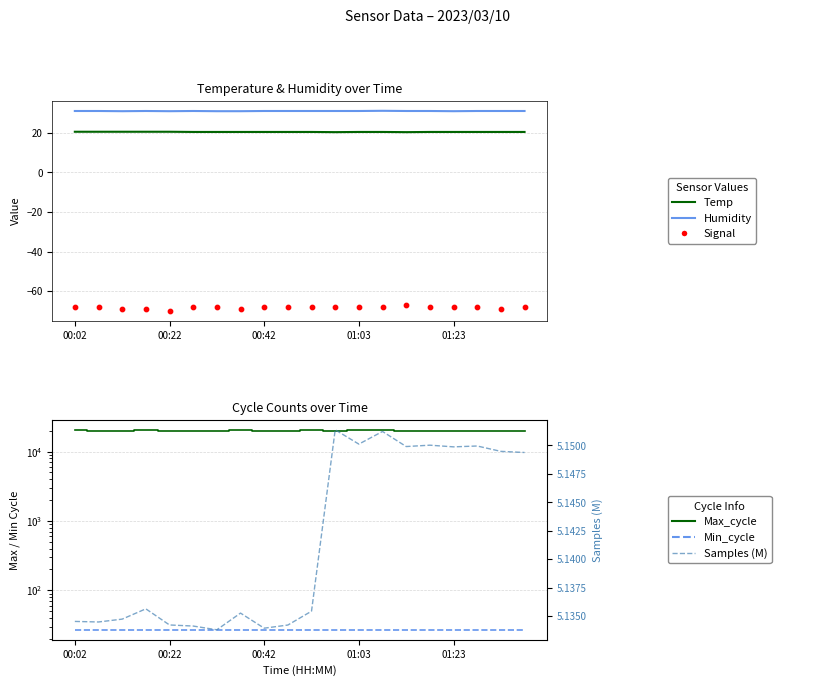

At which category is the sum across all series the highest?

00:02